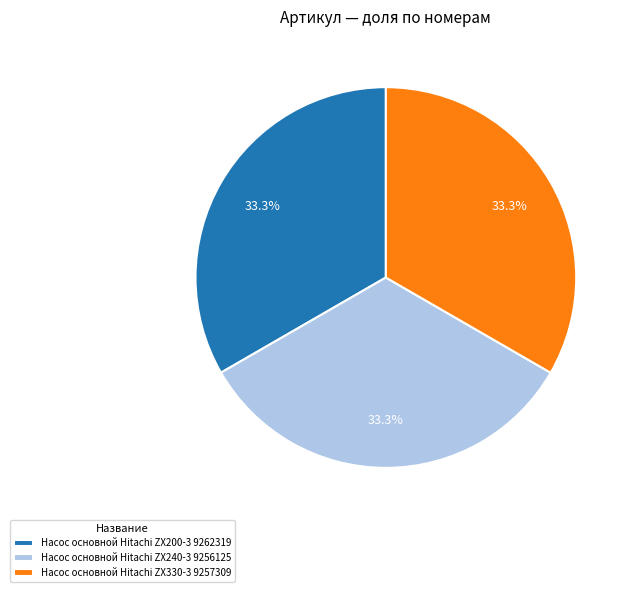

What is the ratio of the value at Насос основной Hitachi ZX240-3 9256125 to the value at Насос основной Hitachi ZX330-3 9257309?

1.0